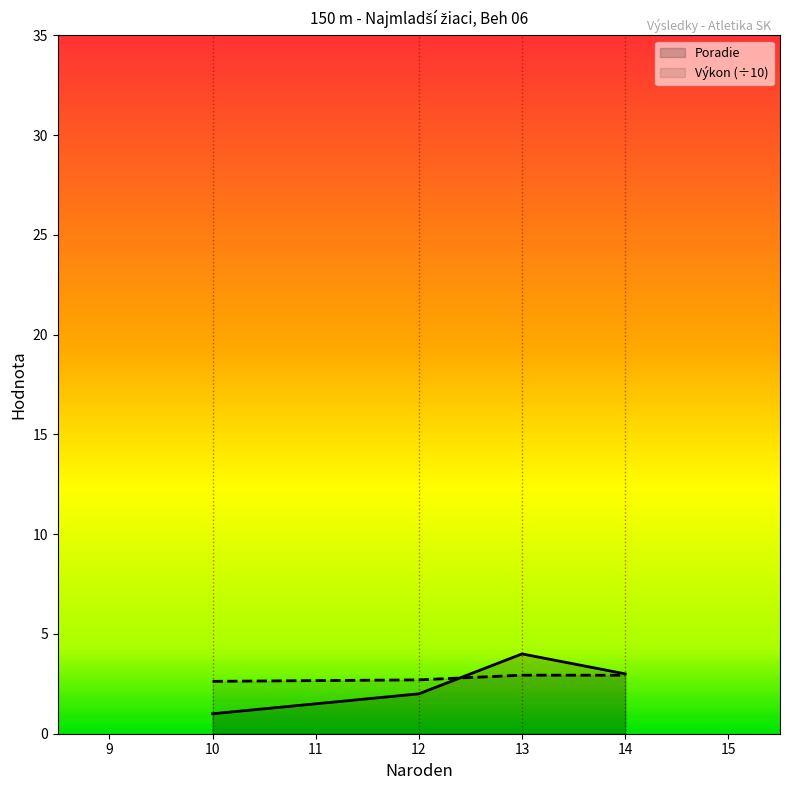

Where is the first local maximum for Poradie?

13